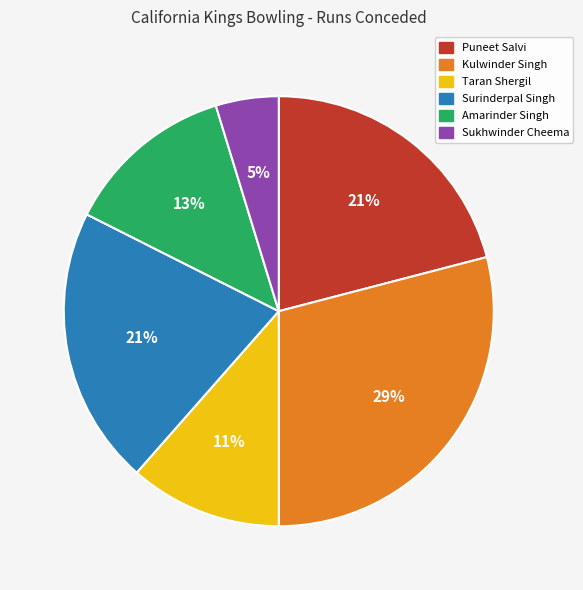

To the nearest percent, what is the difference between the largest and smallest slice percentages?

24%